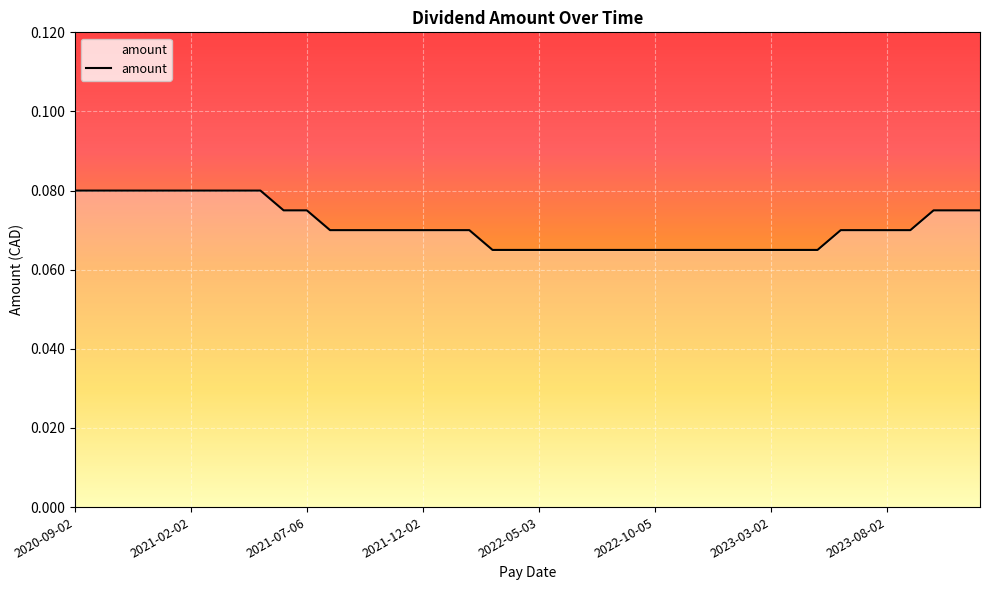

Does the chart display data point markers on the line(s)?

No